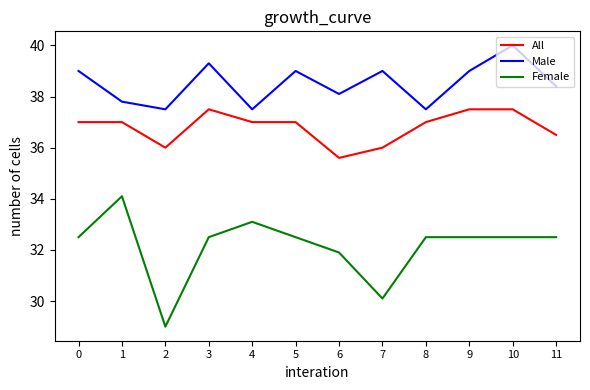

How many values in the Female series are below 32?

3